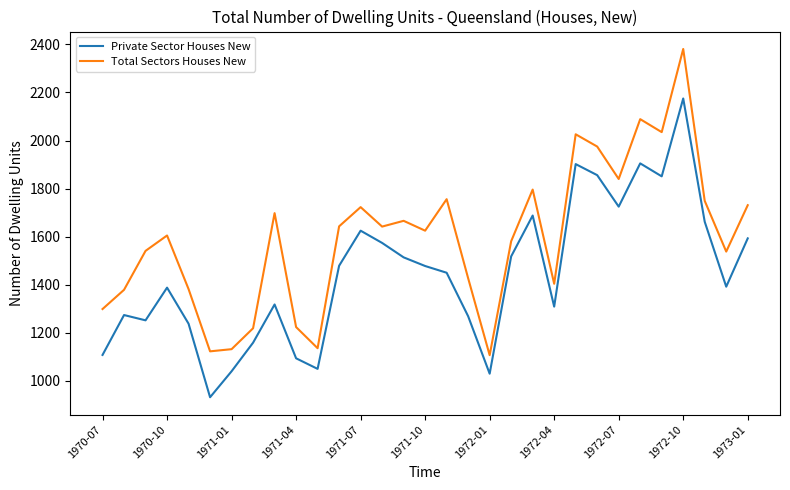

How many interior local valleys does the Total Sectors Houses New series have?

9